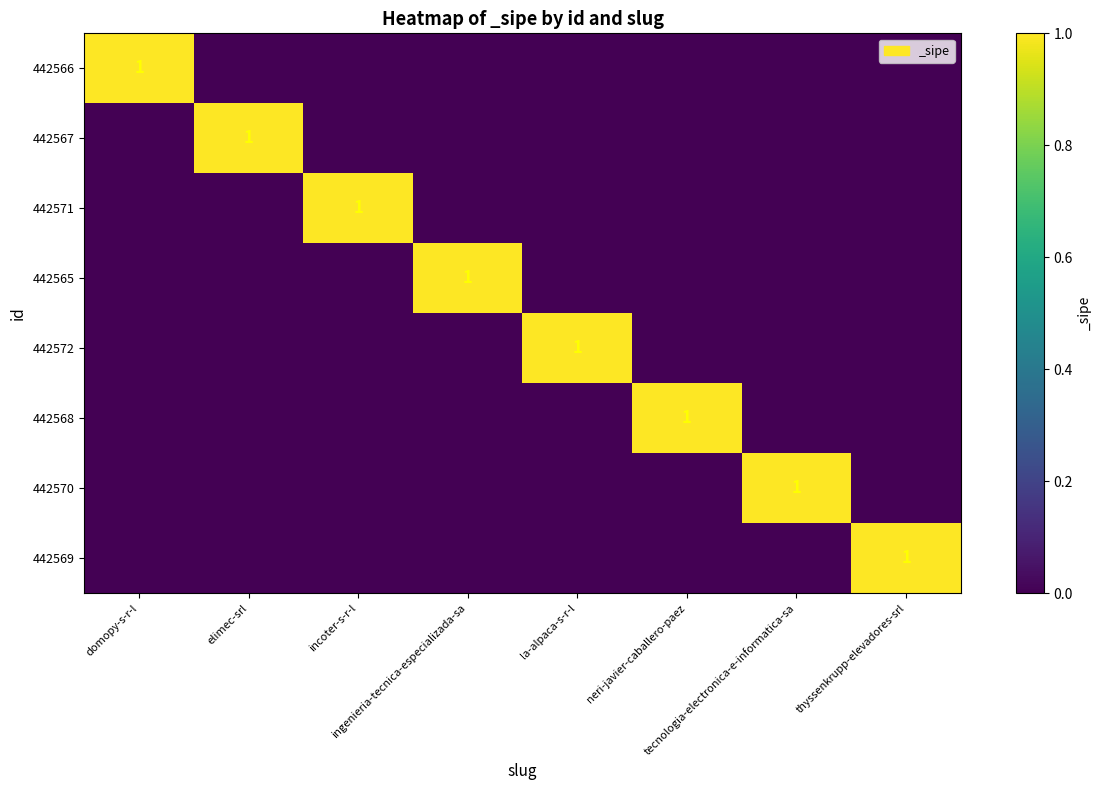

True or false: 442570 has a value of 0 at elimec-srl.

True